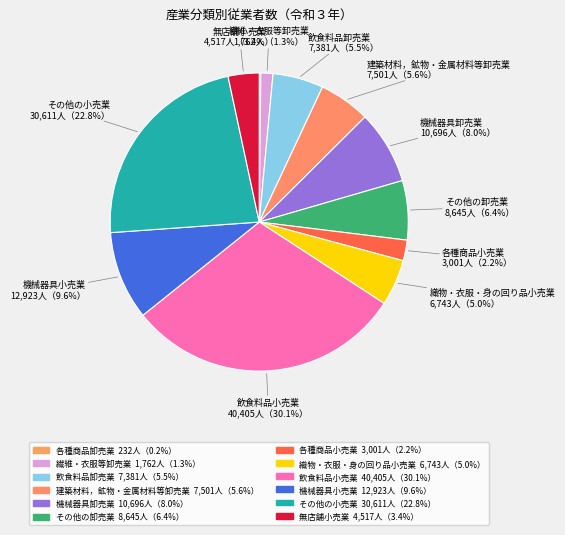

Is the sum of 各種商品小売業 and 織物・衣服・身の回り品小売業 greater than half?

No